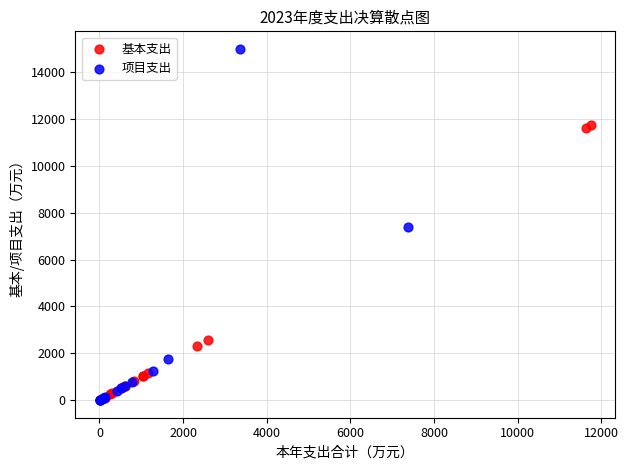

Which series contains the highest Y value?

项目支出